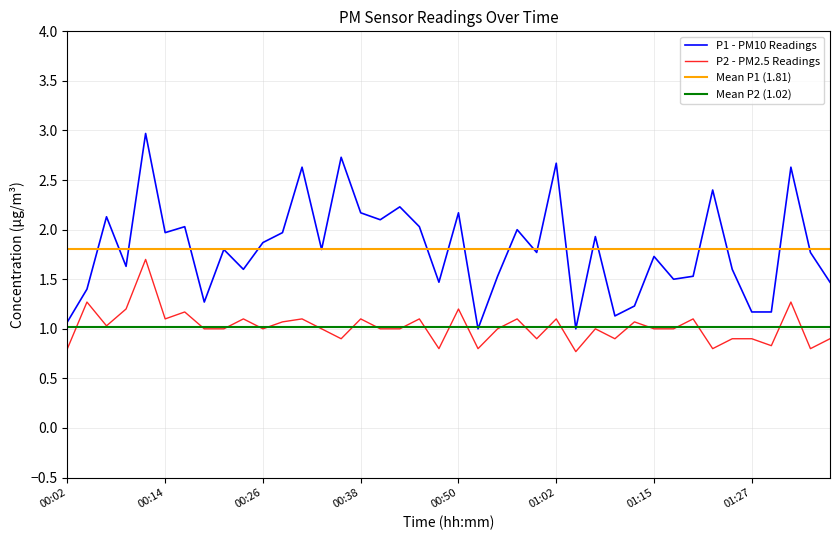

What is the average value of the P1 series?

1.8